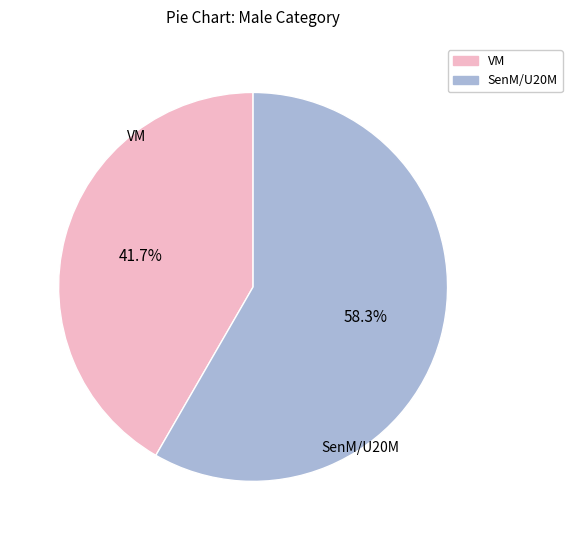

How many slices are in this pie chart?

2